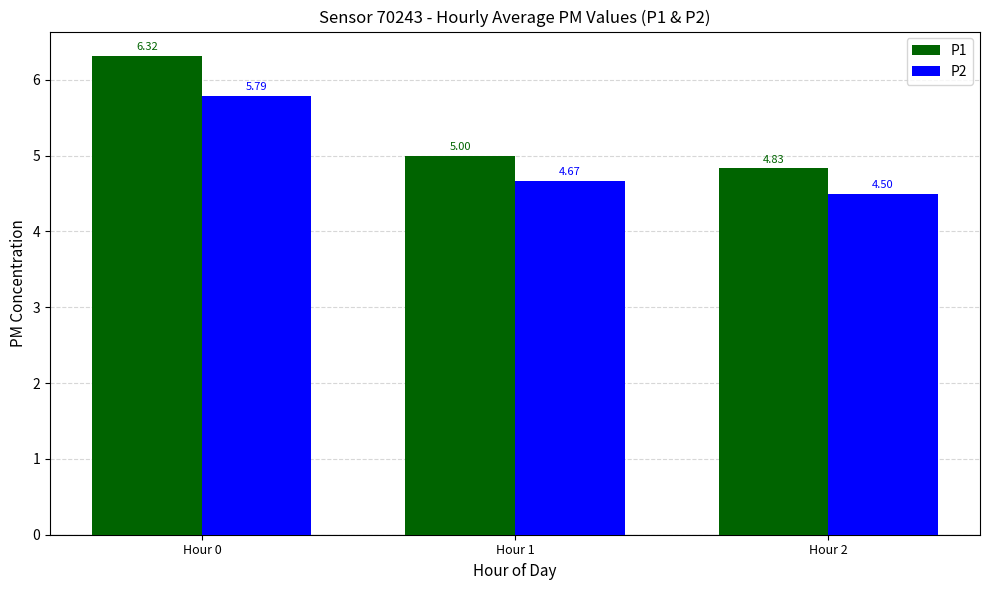

What is the spread (max minus min) of values at Hour 2?

0.3